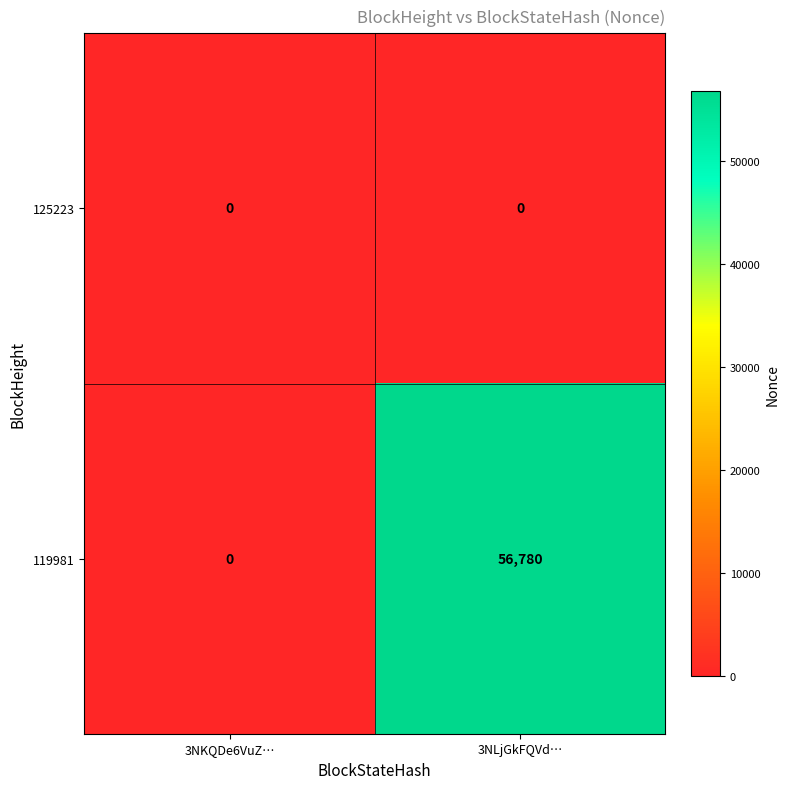

Between 3NKQDe6VuZ… and 3NLjGkFQVd…, which series saw the biggest shift?

119981